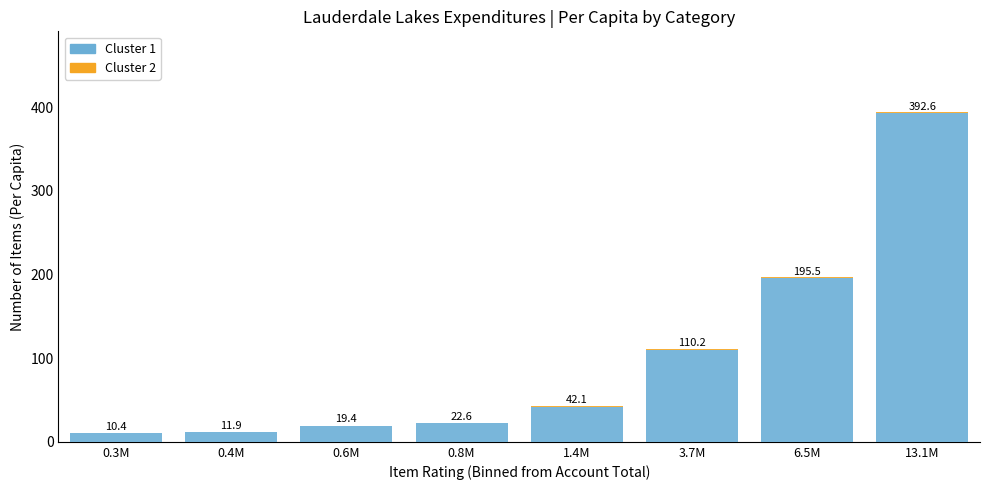

What is the maximum value for Cluster 1?

392.6